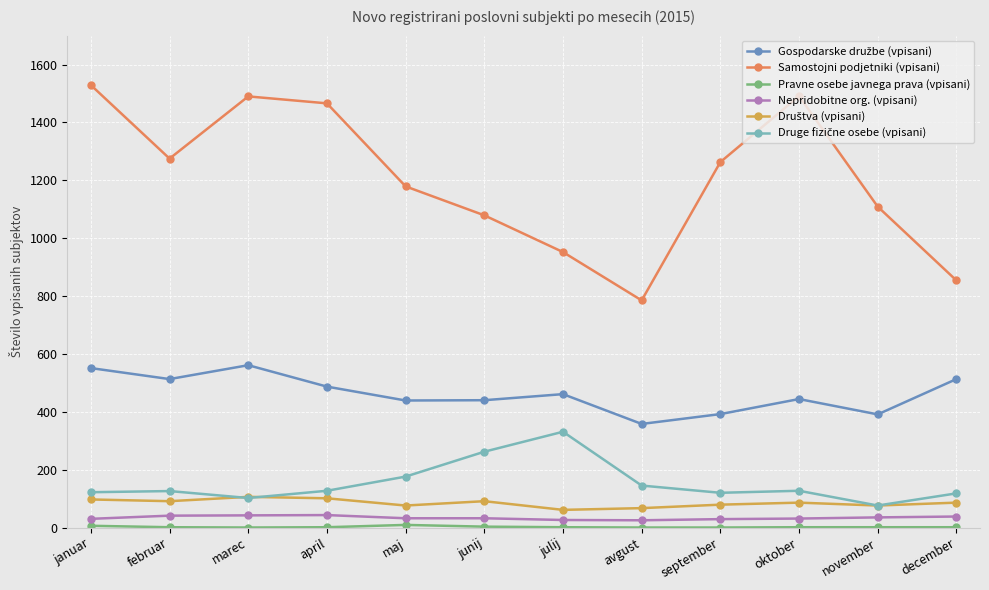

Which series has the largest total across all categories?

Samostojni podjetniki (vpisani)